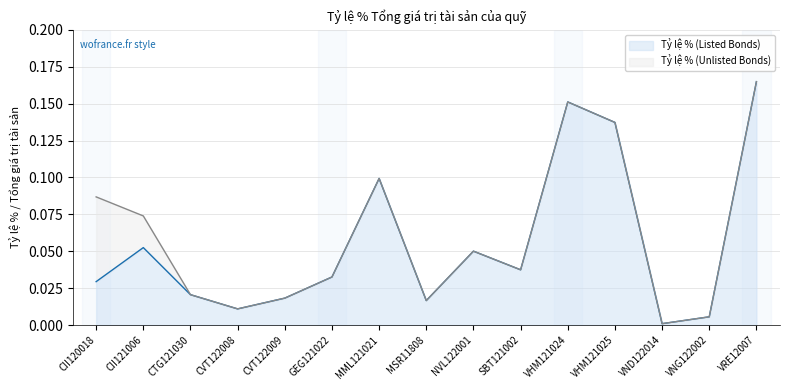

Rank the categories by value from lowest to highest.

VND122014, VNG122002, CVT122008, MSR11808, CVT122009, CTG121030, CII120018, GEG121022, SBT121002, NVL122001, CII121006, MML121021, VHM121025, VHM121024, VRE12007